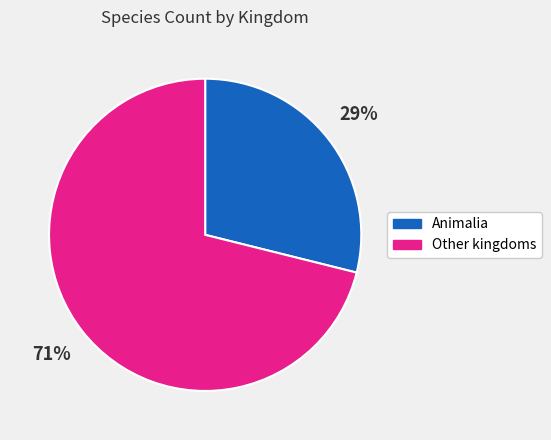

To the nearest percent, what is the difference between the largest and smallest slice percentages?

42%